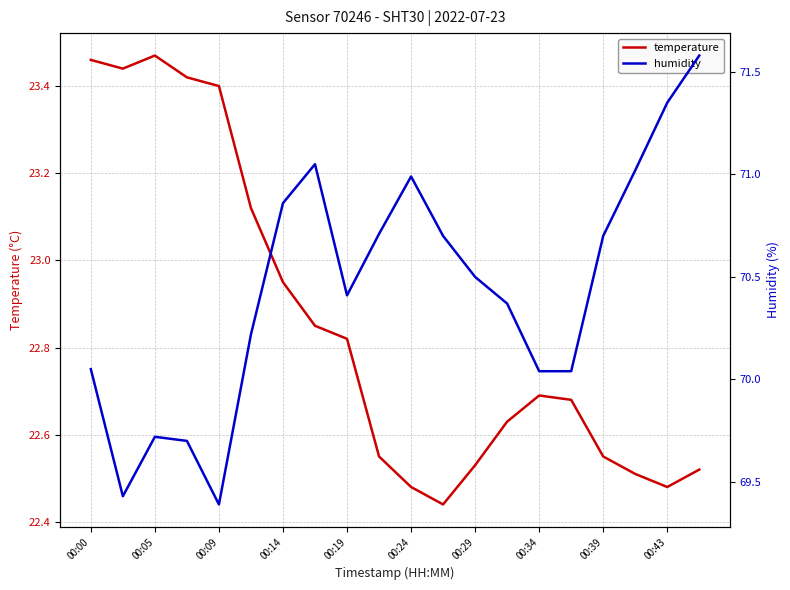

True or false: humidity and temperature cross at least once.

False